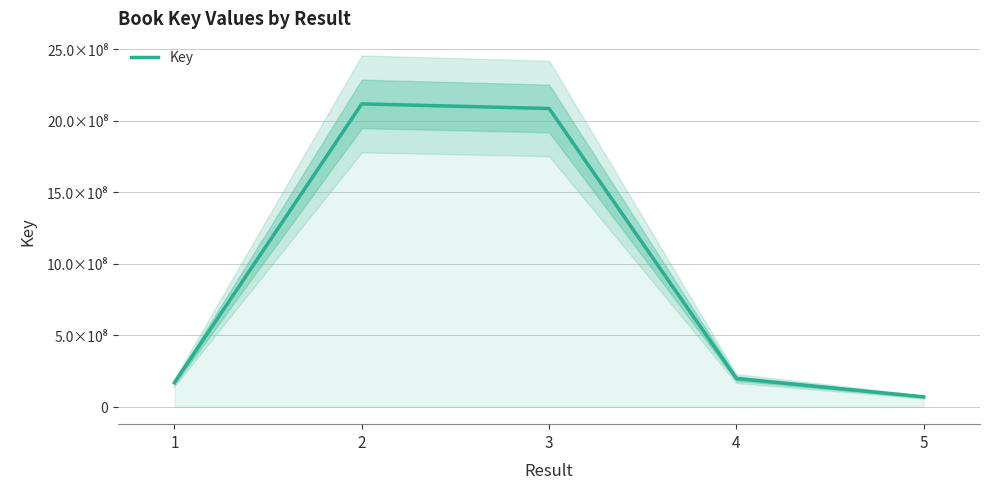

What is the average value?

926719276